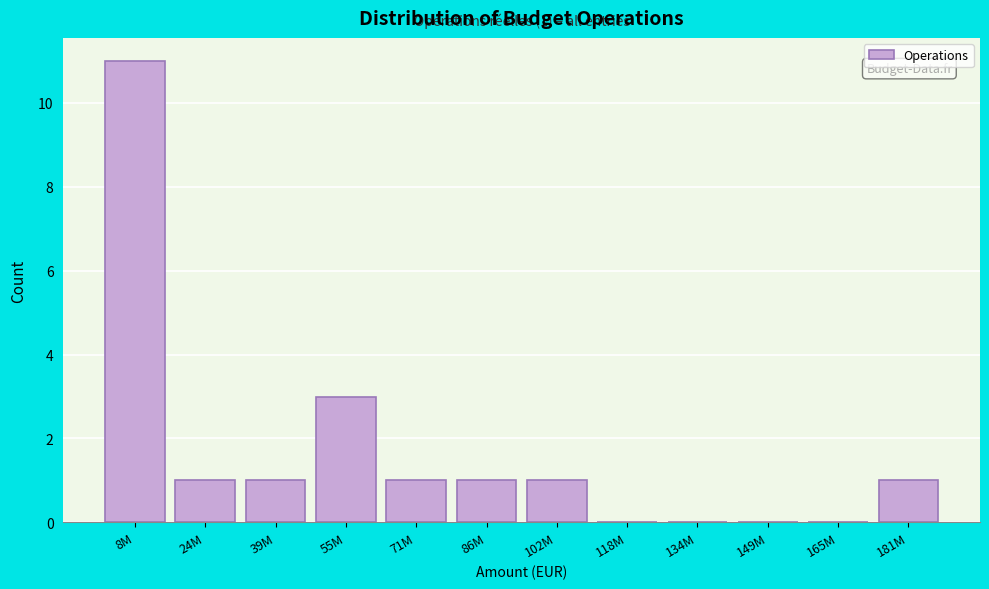

Reading left to right, what are all the values shown in this chart?

8M=11	24M=1	39M=1	55M=3	71M=1	86M=1	102M=1	118M=0	134M=0	149M=0	165M=0	181M=1